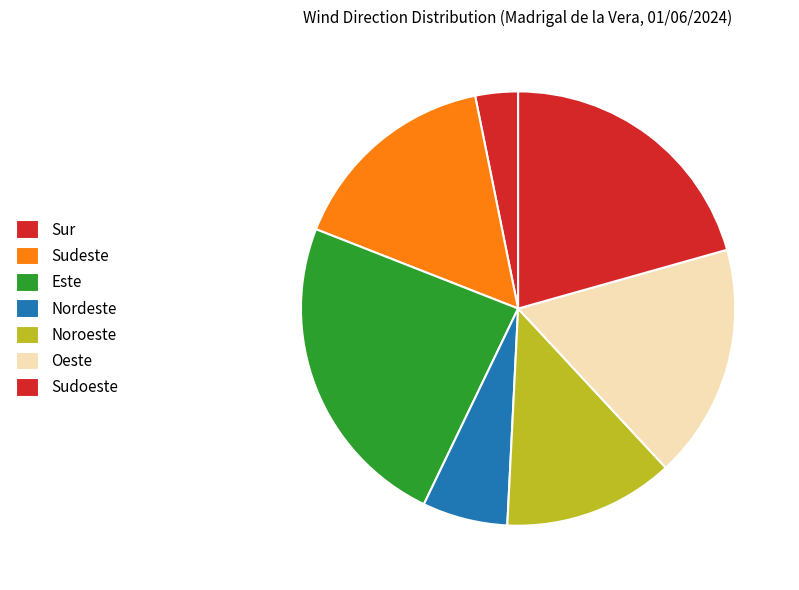

Is there any slice that represents more than half of the pie?

No